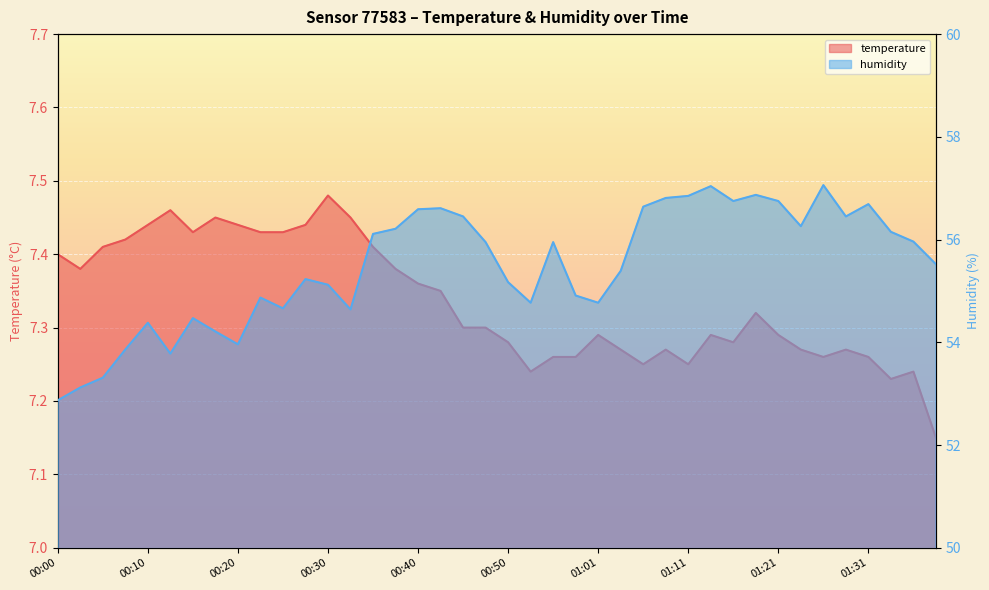

Rank the series by their average value, from lowest to highest.

temperature, humidity